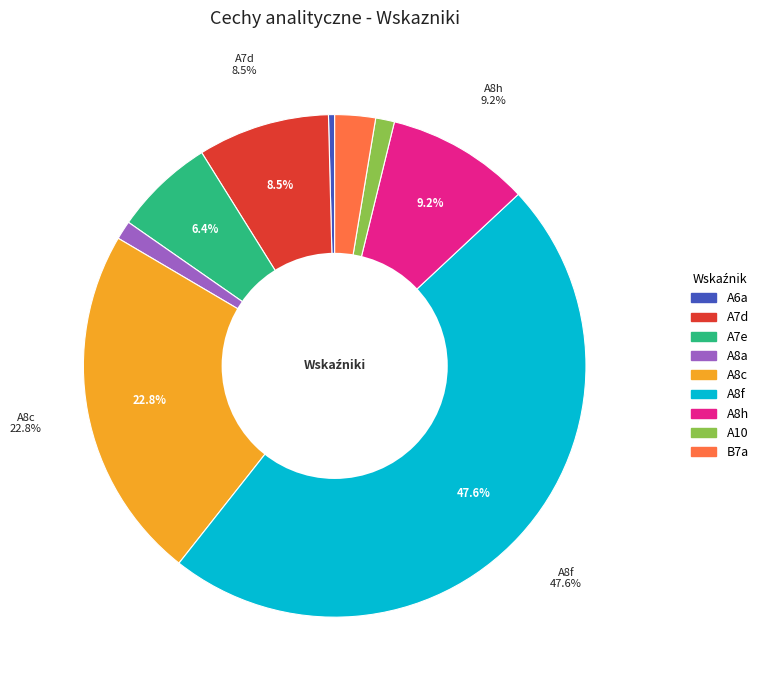

Is it true that A8h is 9% of the pie?

True